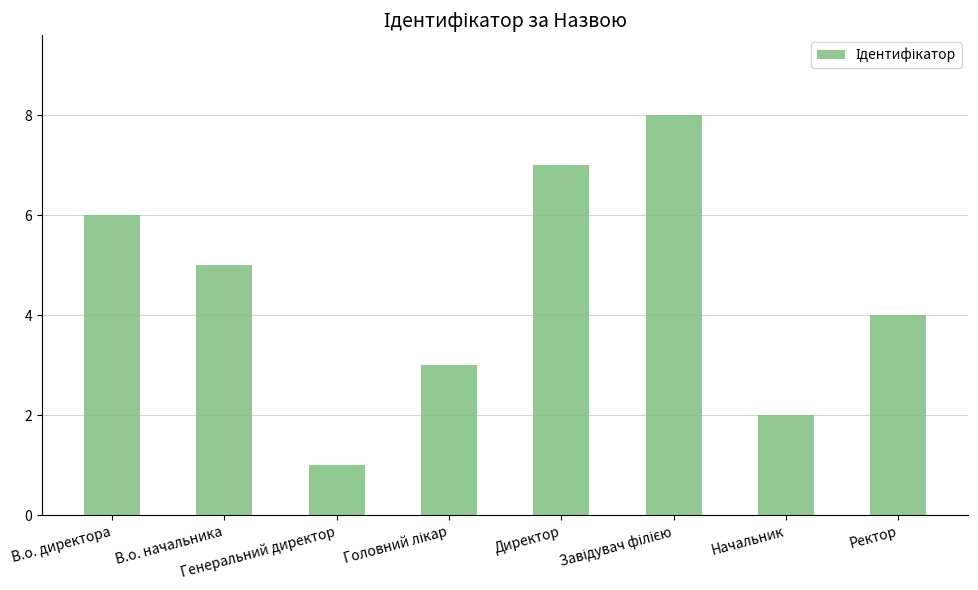

What is the greatest value displayed?

8